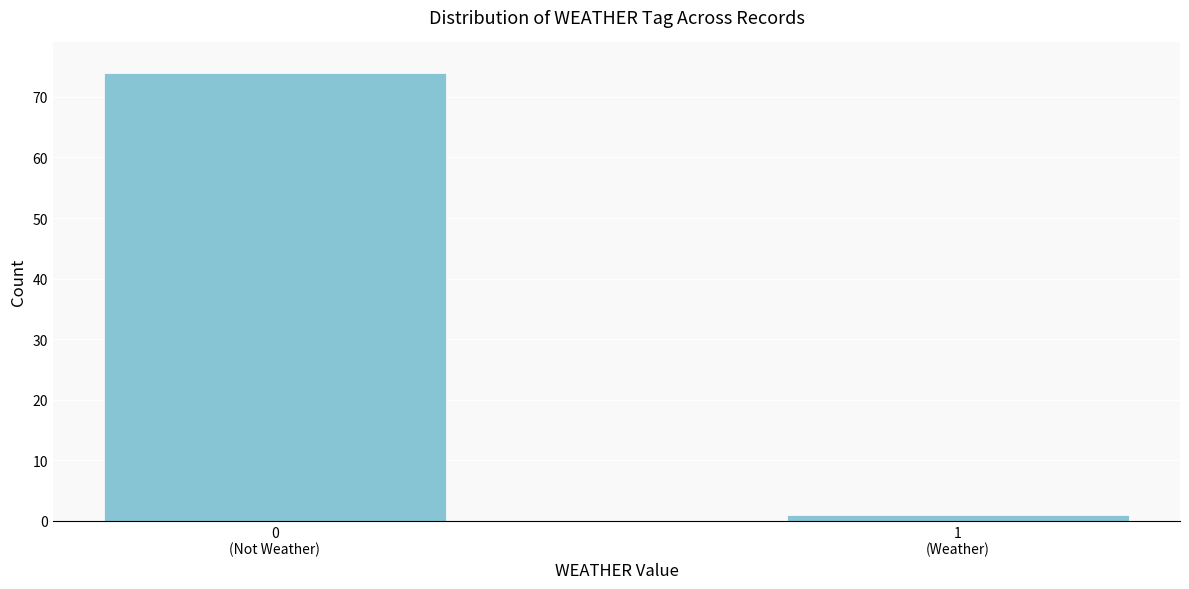

Reading right to left, what are all the values shown in this chart?

1	74